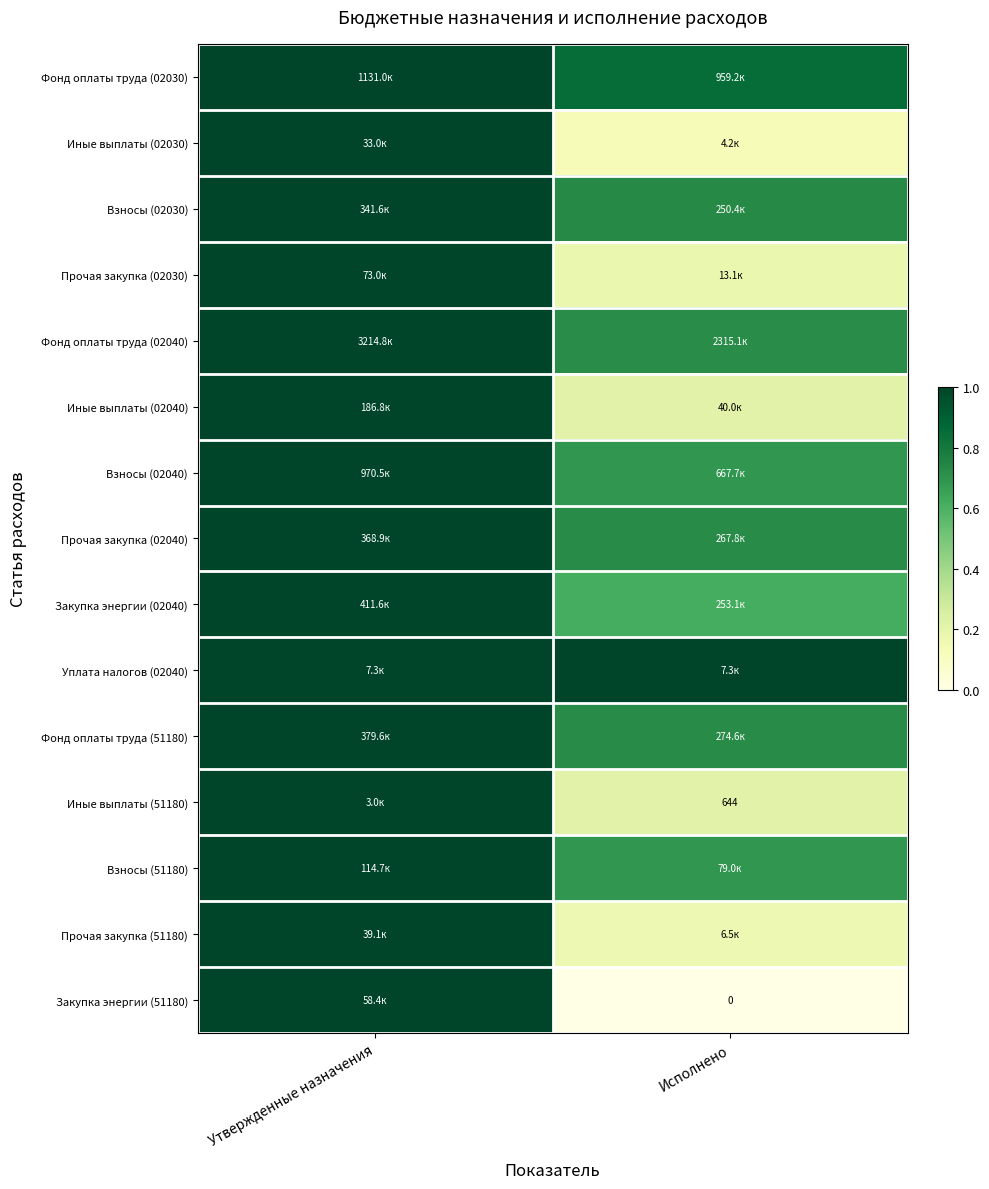

Is it true that Иные выплаты (51180) equals 1.6 at Утвержденные назначения?

False